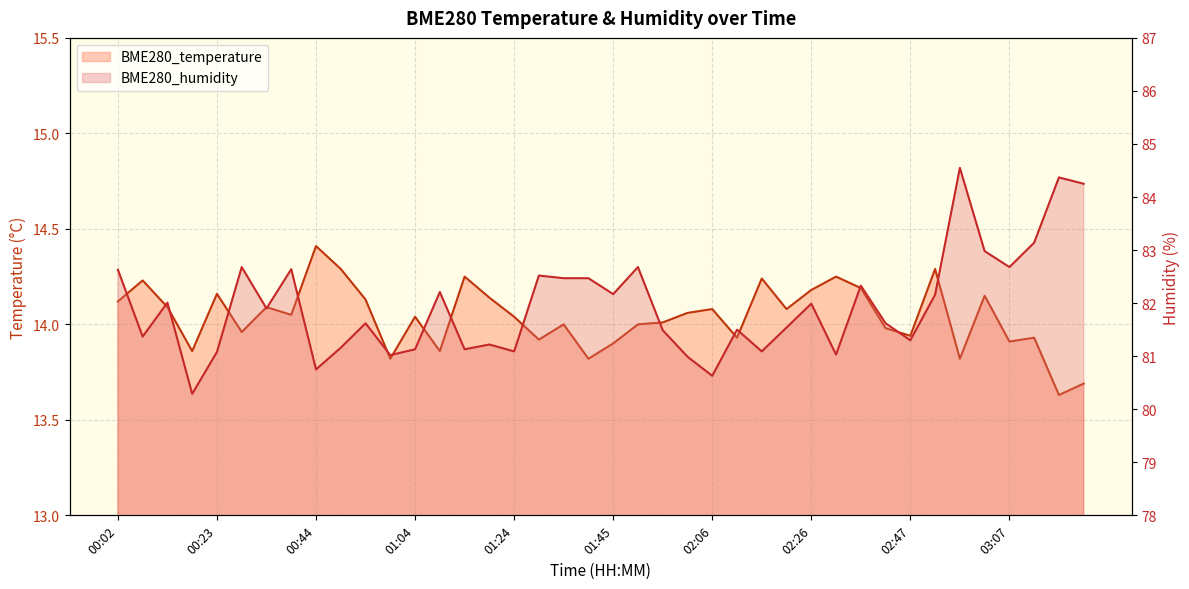

Which category has the lowest value in the BME280_temperature series?

03:17